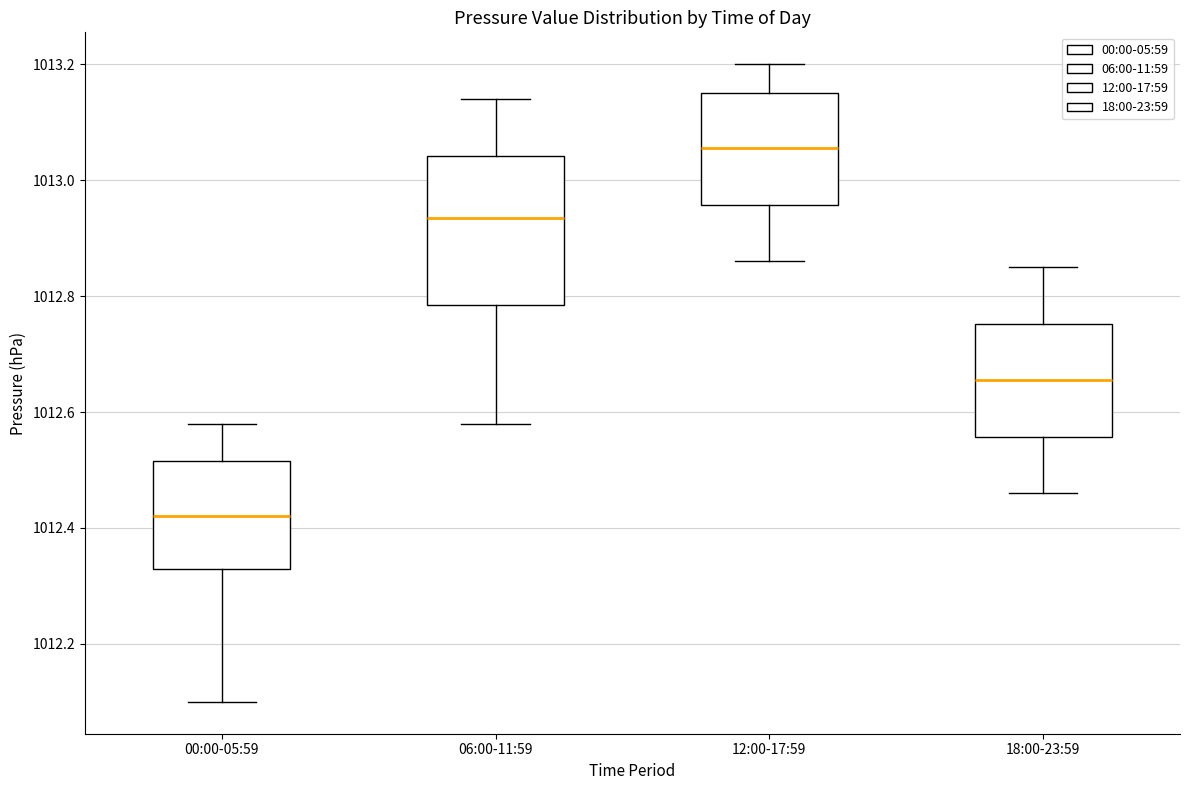

Which box is the tallest, from its lower edge to its upper edge?

06:00-11:59